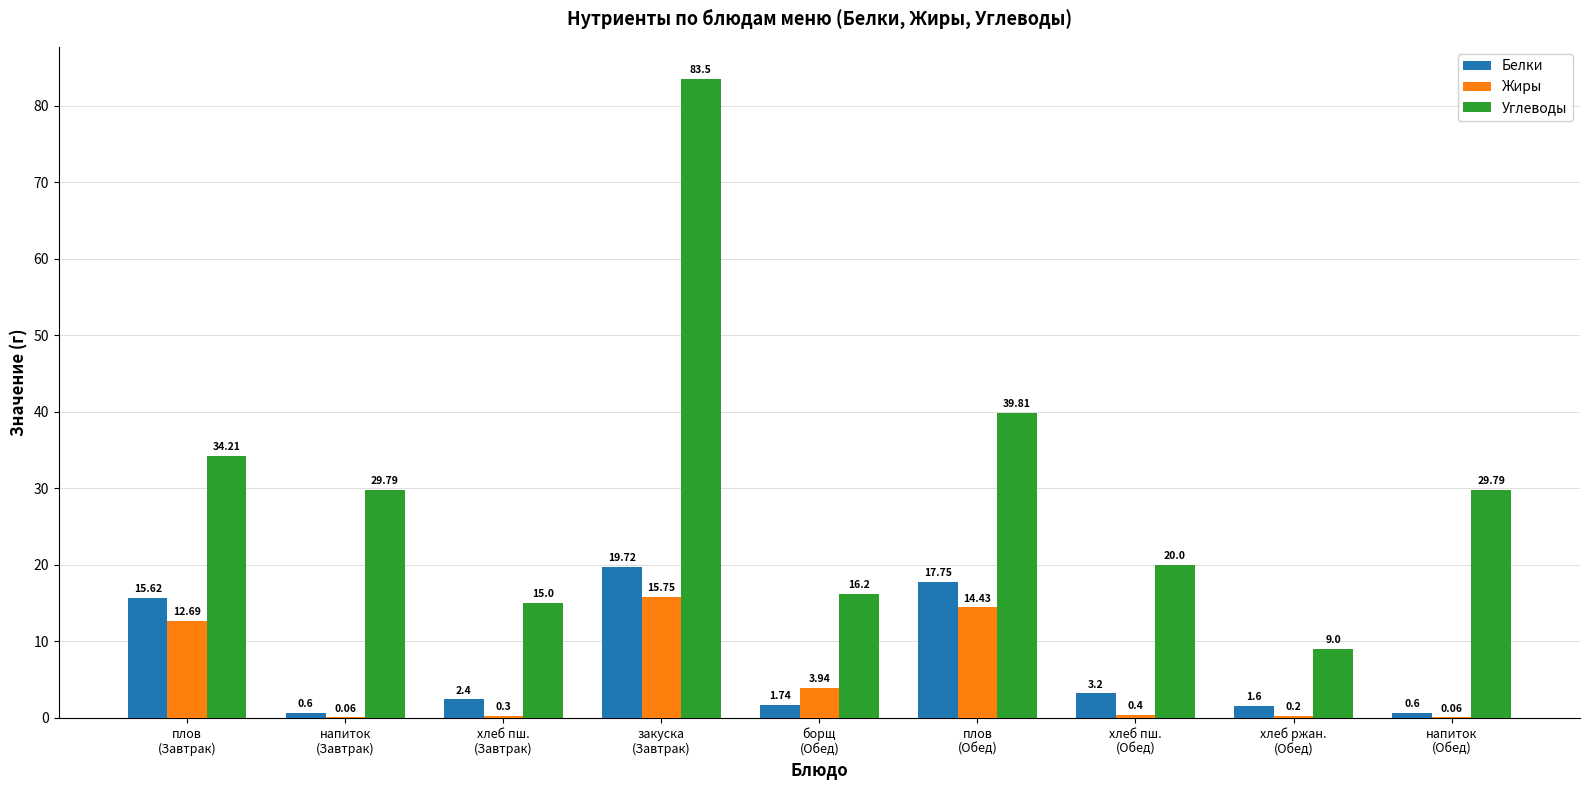

What is the sum of all Жиры values?

47.8